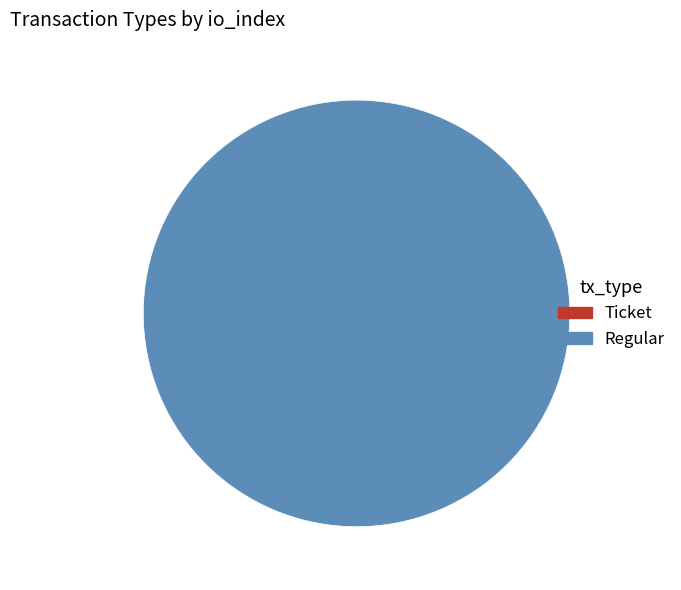

Which has a higher value, Ticket or Regular?

Regular